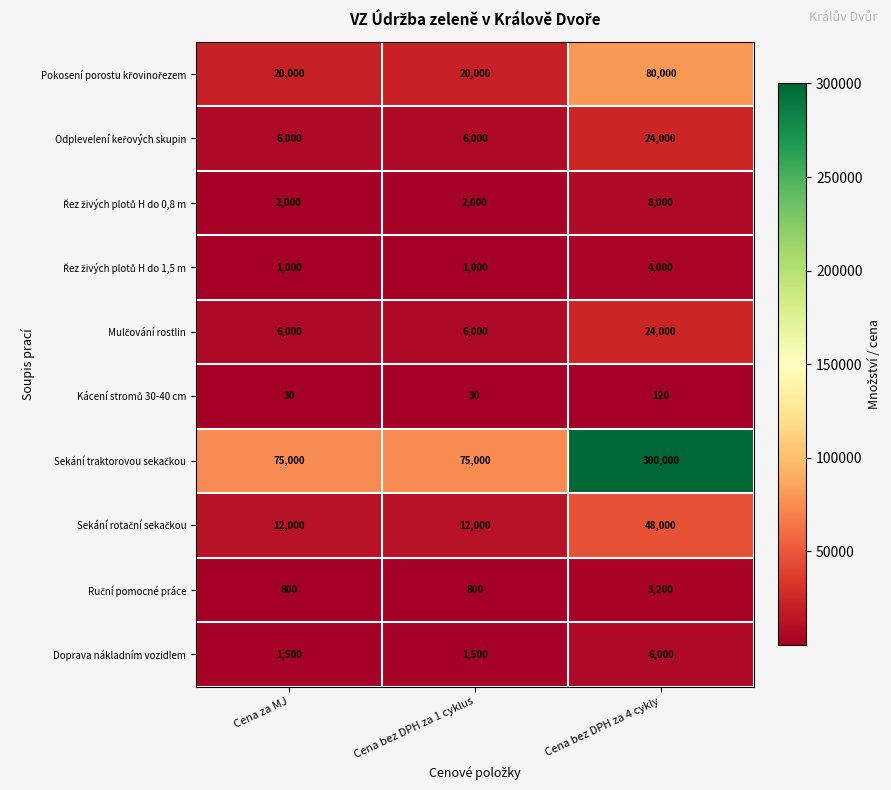

The value of Doprava nákladním vozidlem at Cena bez DPH za 4 cykly is 8668. True or false?

False